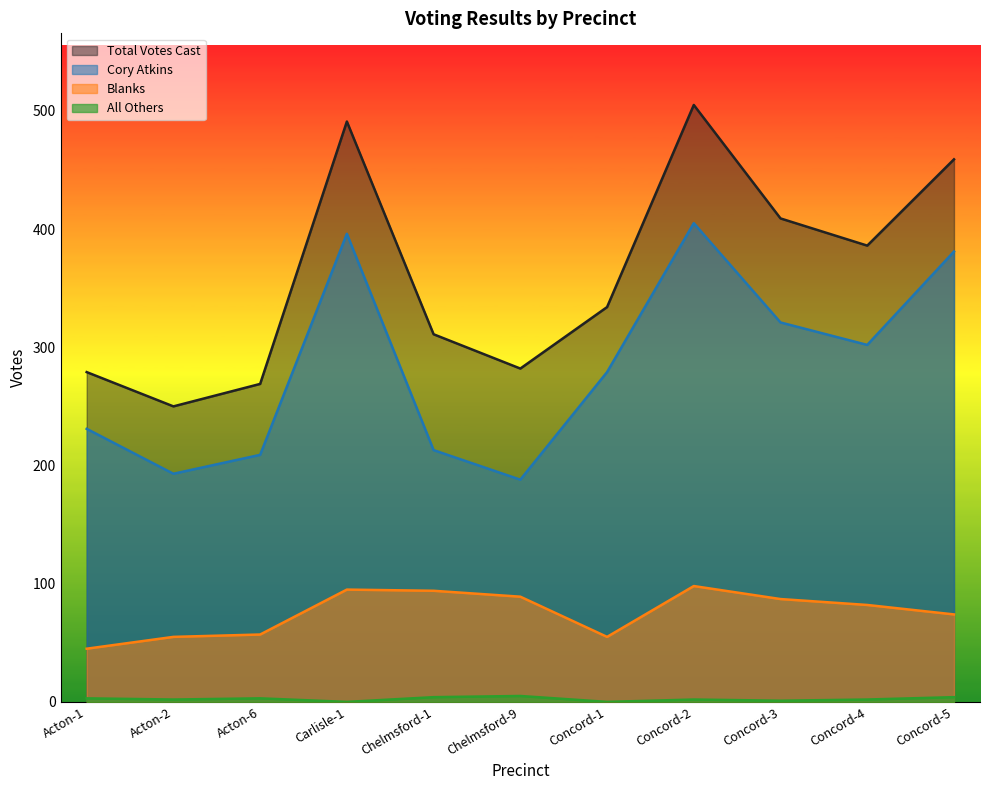

True or false: All Others and Blanks intersect in this chart.

False